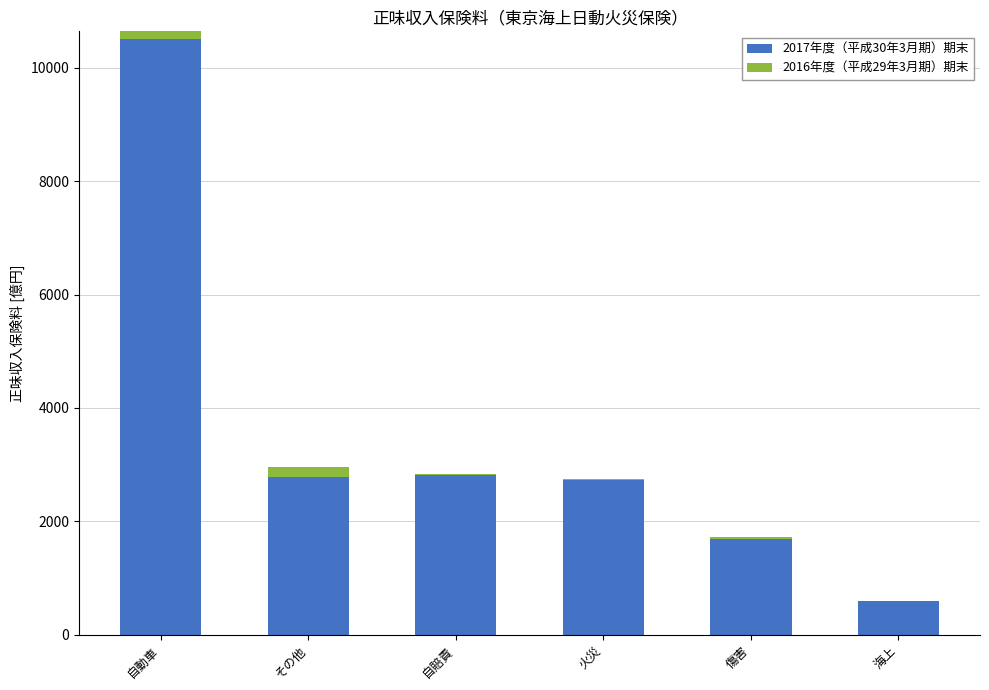

What is the difference between the highest and lowest values at 傷害?

1650